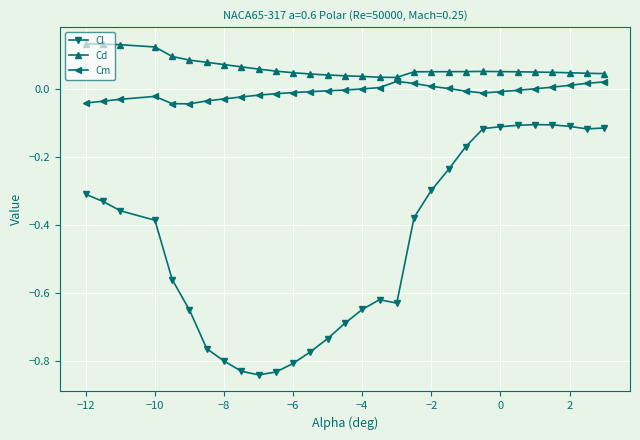

True or false: Cd and Cl intersect in this chart.

False